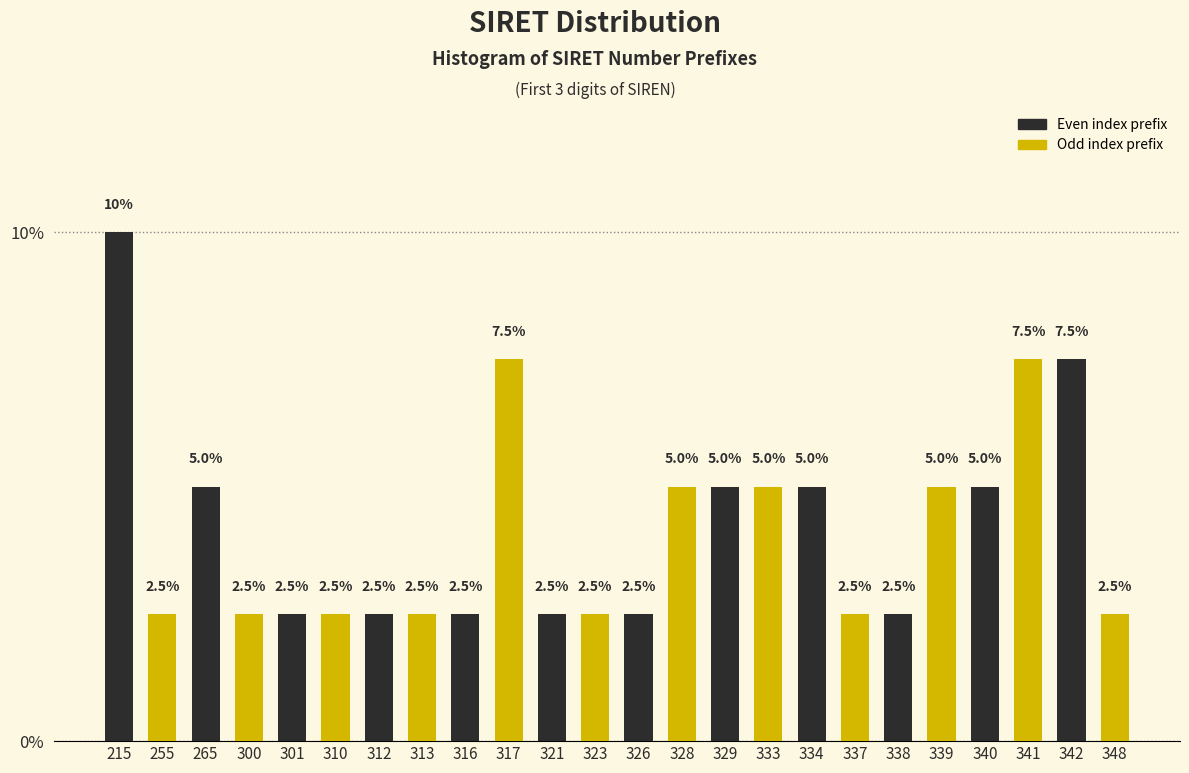

Reading right to left, extract all data points from this chart.

2.5	7.5	7.5	5.0	5.0	2.5	2.5	5.0	5.0	5.0	5.0	2.5	2.5	2.5	7.5	2.5	2.5	2.5	2.5	2.5	2.5	5.0	2.5	10.0